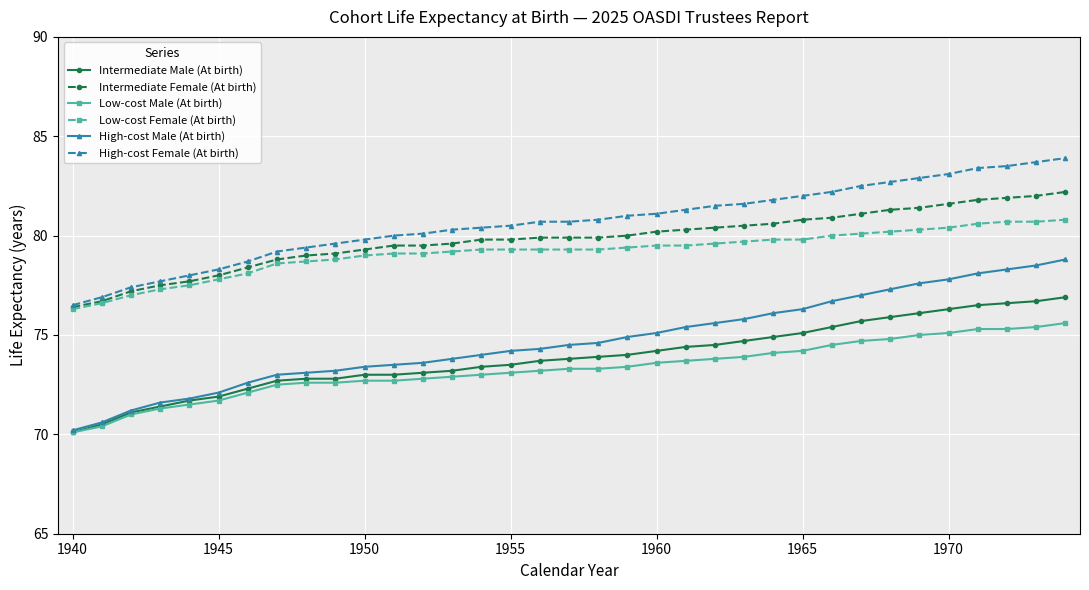

What is the value of the High-cost Male (At birth) point at the 27th from the left?

76.7